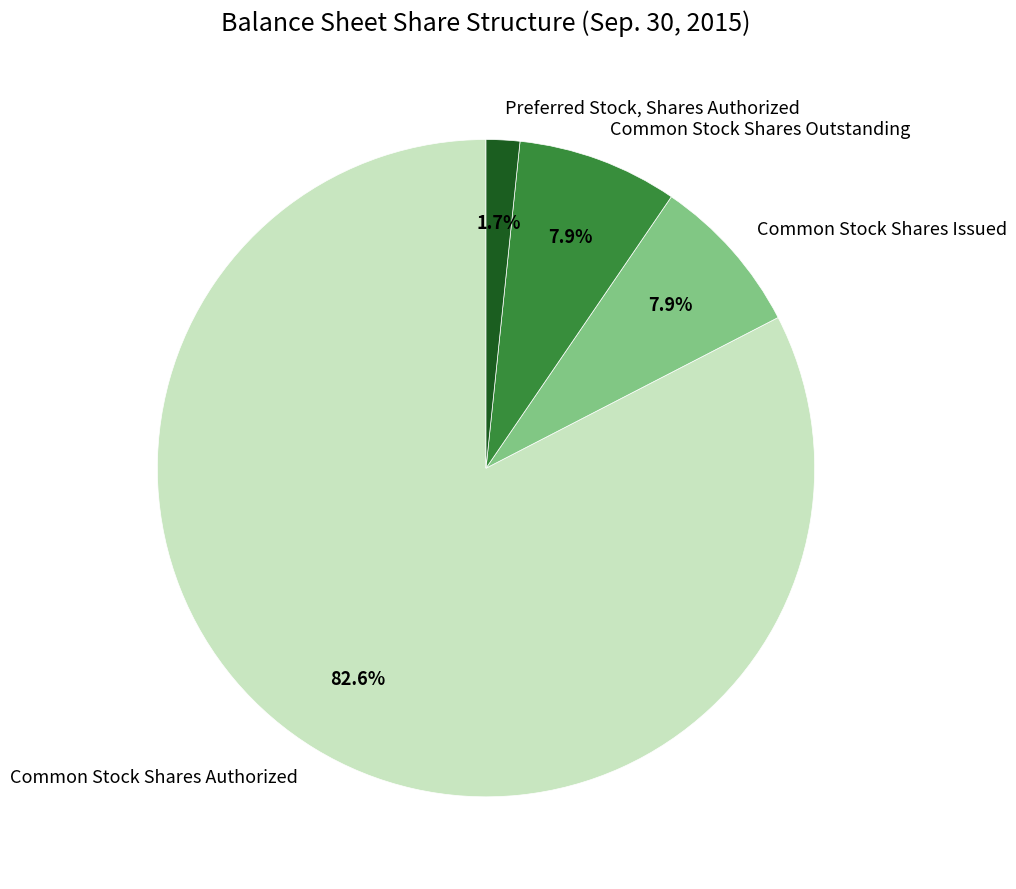

Between Common Stock Shares Issued and Preferred Stock, Shares Authorized, which is larger?

Common Stock Shares Issued